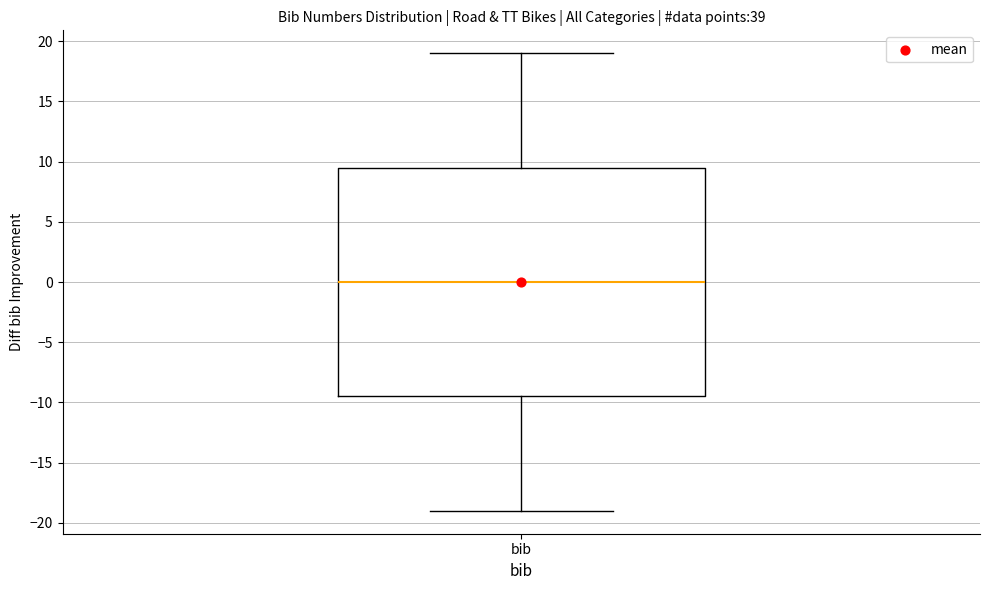

Transcribe this box plot: give where the median line is, the range the box spans, and where the two whiskers end, as read against the y-axis. The values are not printed on the chart, so give them approximately, as read against the axis.

median 0.0, box -9.5 to 9.5, whiskers -19.0 to 19.0